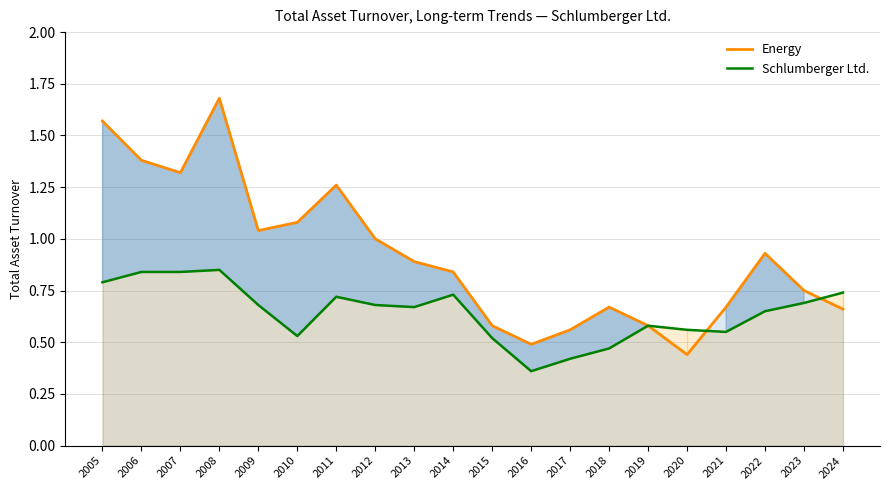

The Schlumberger Ltd. series shows 0.8 at 2005. True or false?

True